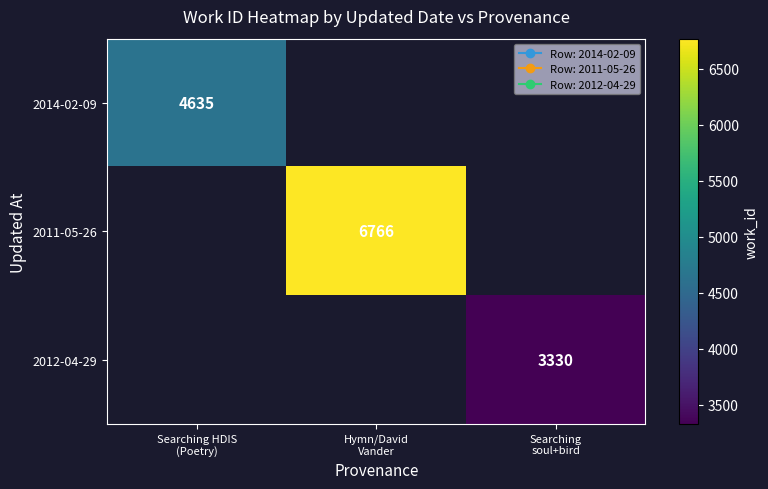

How many categories are shown in the chart?

3